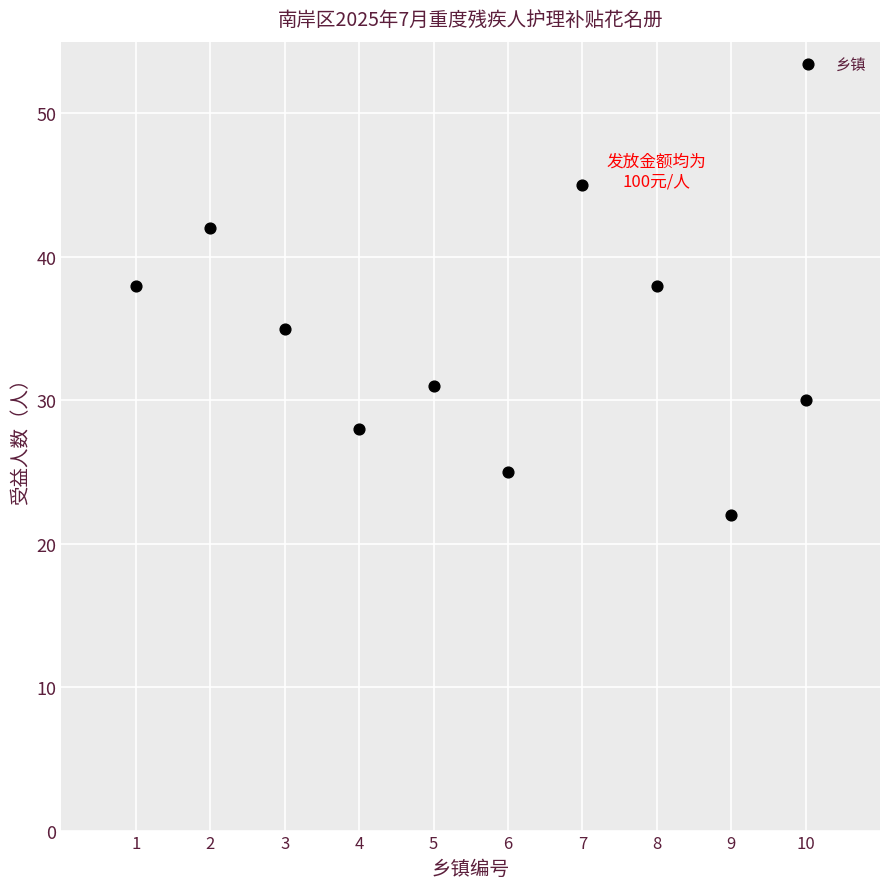

What is the average X value?

6